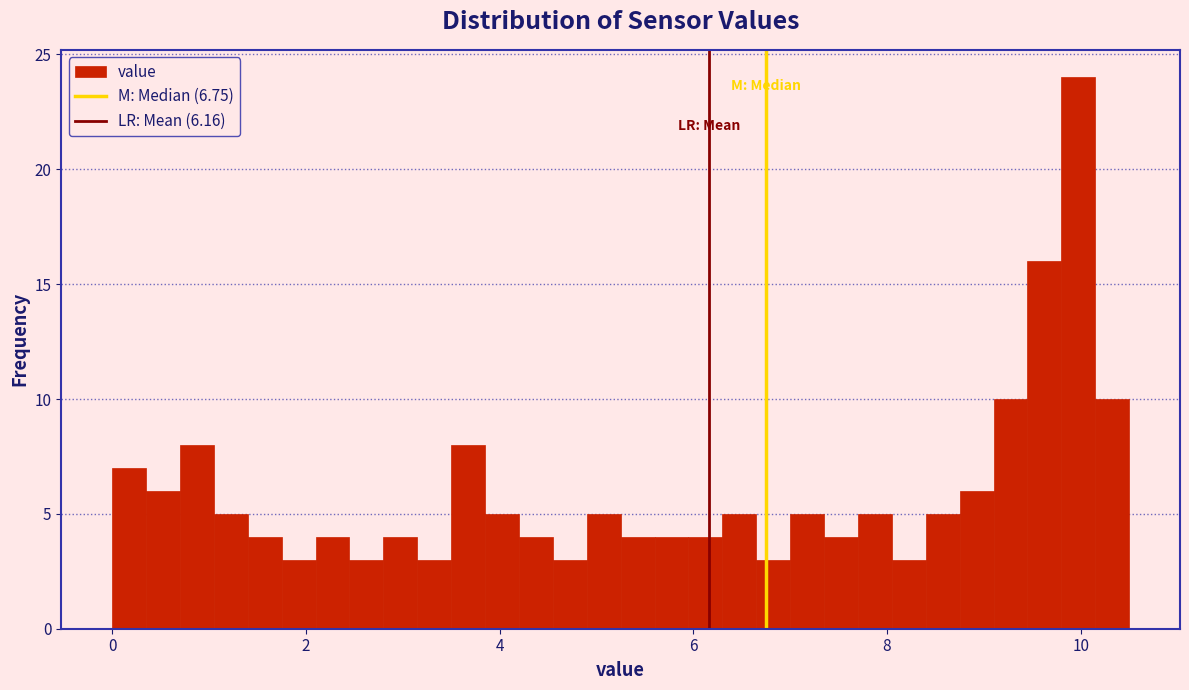

Read against the x-axis, roughly where is the centre of the tallest bar?

10.0